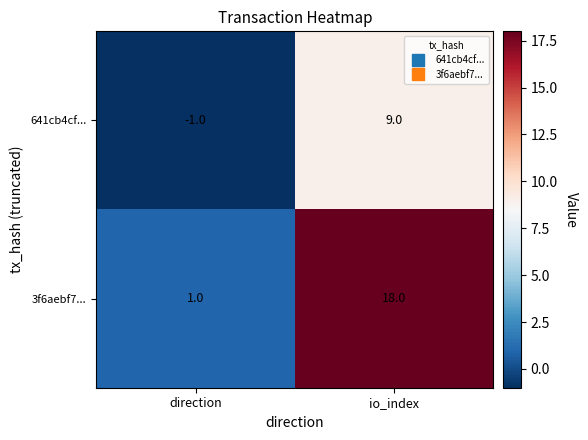

Reading left to right, extract all data points from this chart.

641cb4cf...: direction=-1	io_index=9
3f6aebf7...: direction=1	io_index=18